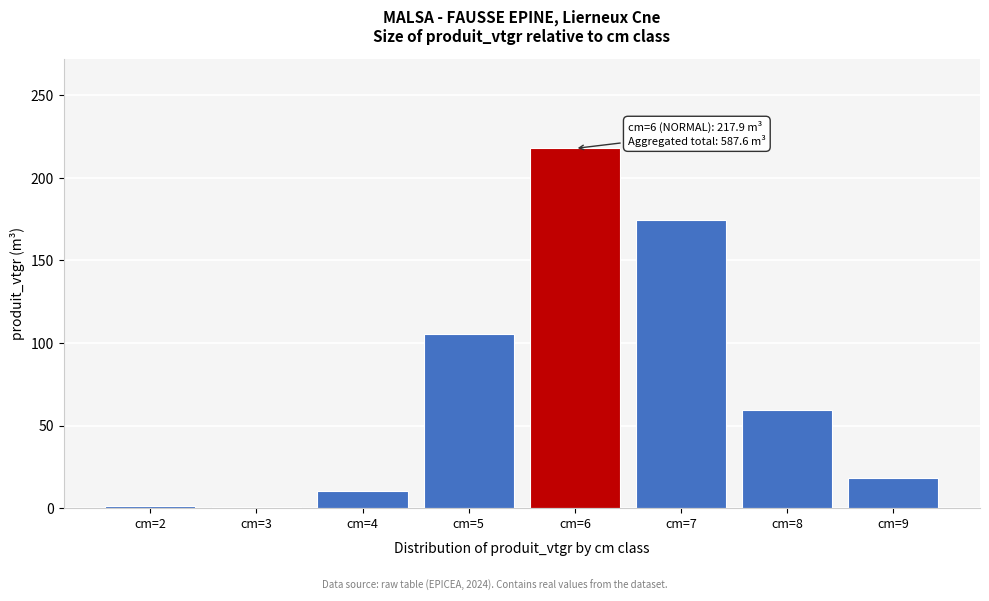

At which label is the value closest to 109?

cm=5